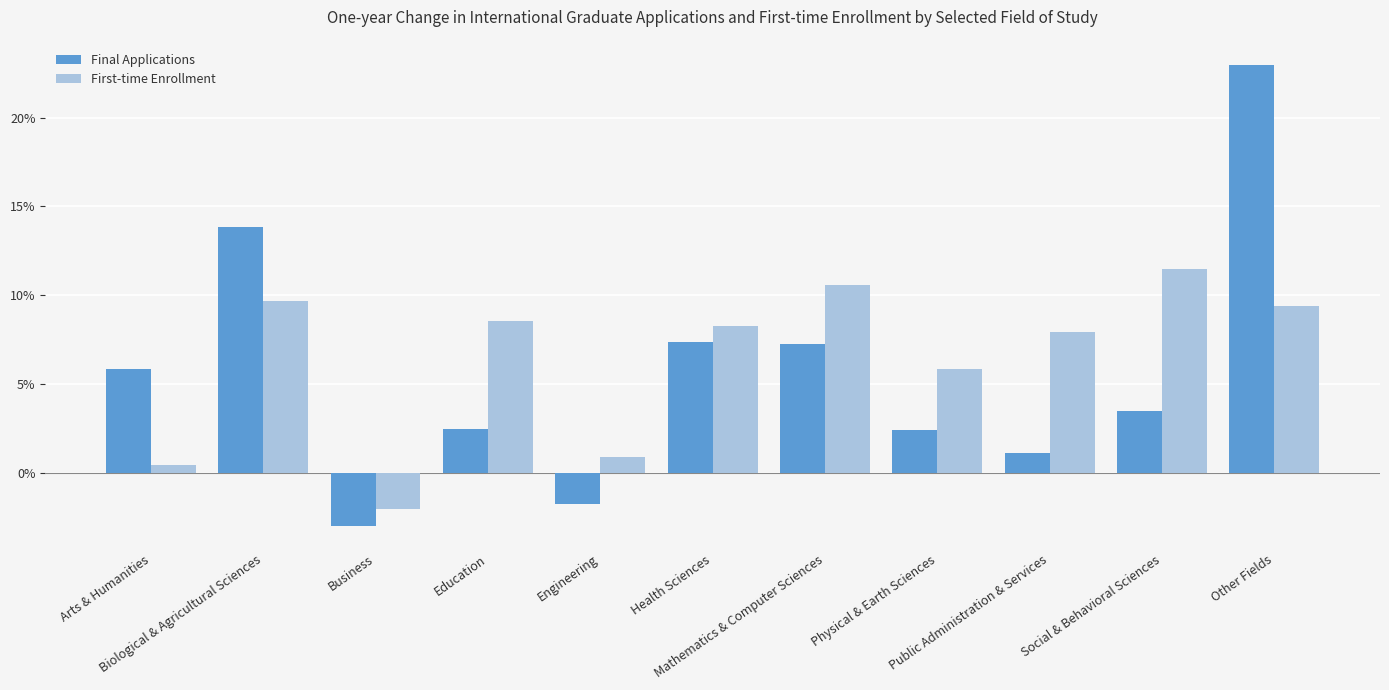

What is the maximum value shown in the chart?

0.2